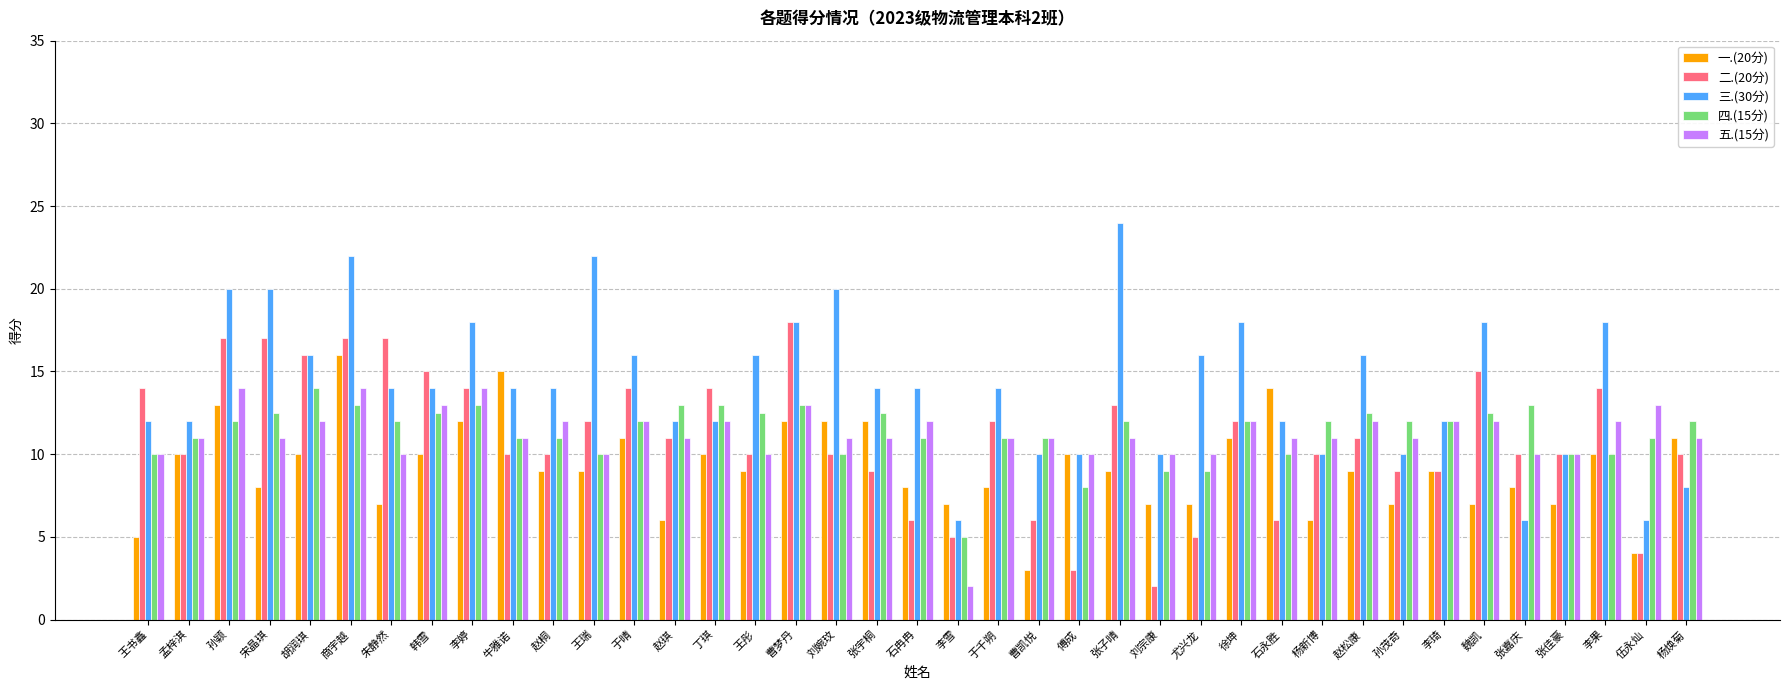

The value of 一.(20分) at 赵松康 is 9.0. True or false?

True